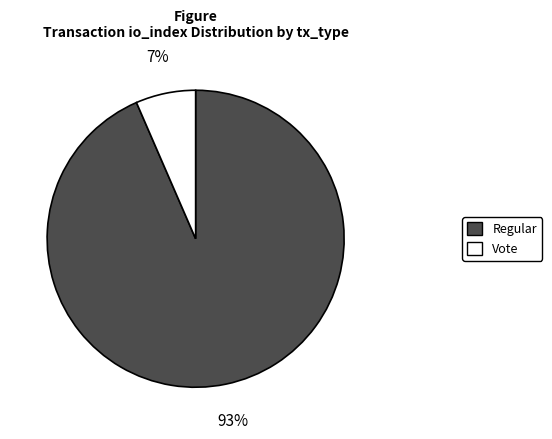

To the nearest percent, what is the average slice percentage?

50%